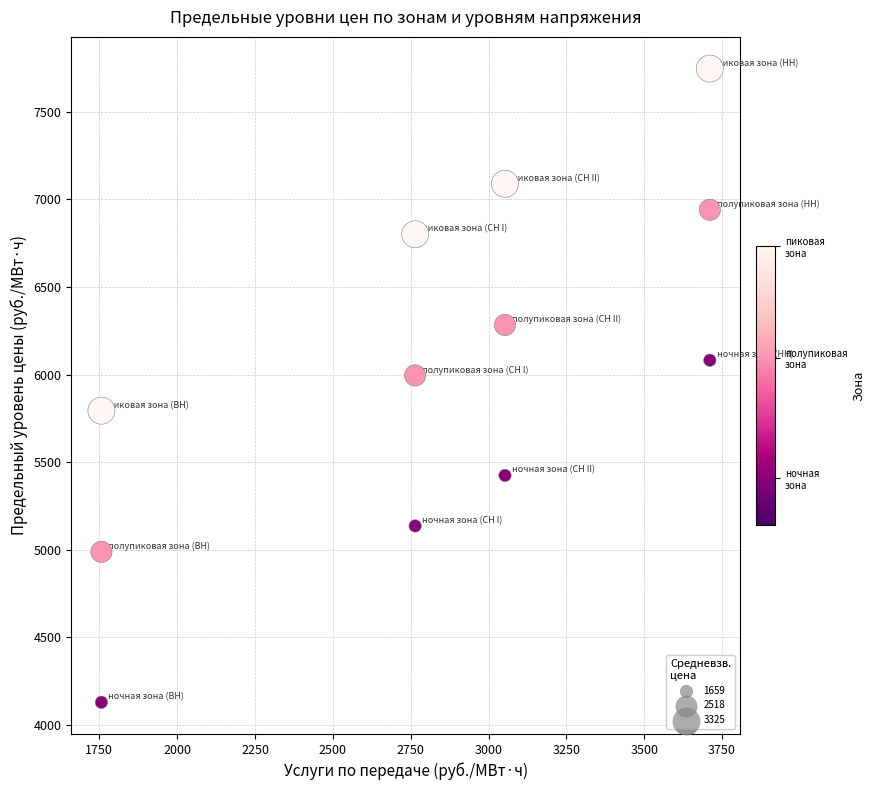

What Y value in the scatter plot is closest to 5937?

5994.7